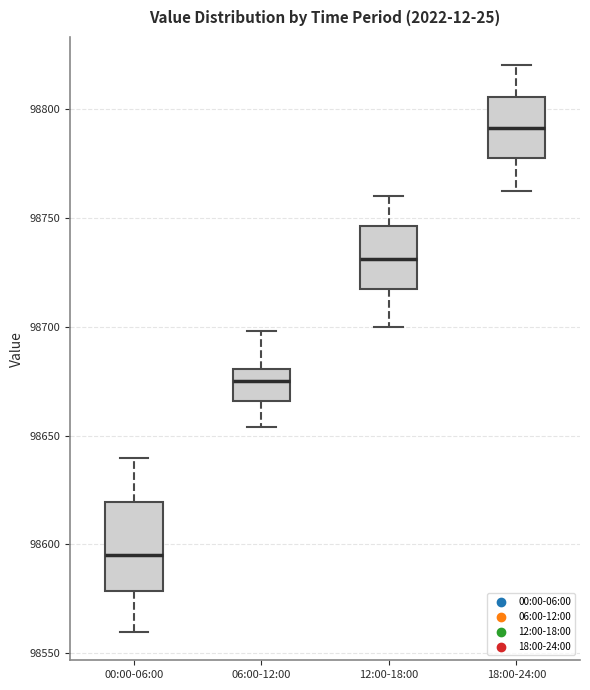

Where is the lower edge of the box for 12:00-18:00 on the y-axis? The values are not printed on the chart, so give them approximately, as read against the axis.

98715